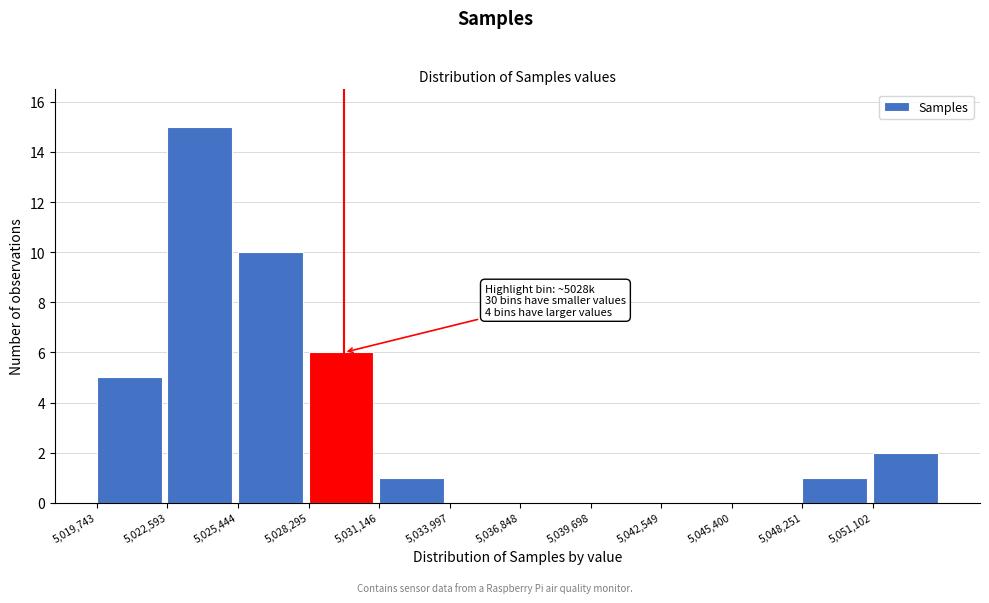

Which range on the x-axis has the tallest bar?

5022500 to 5025500